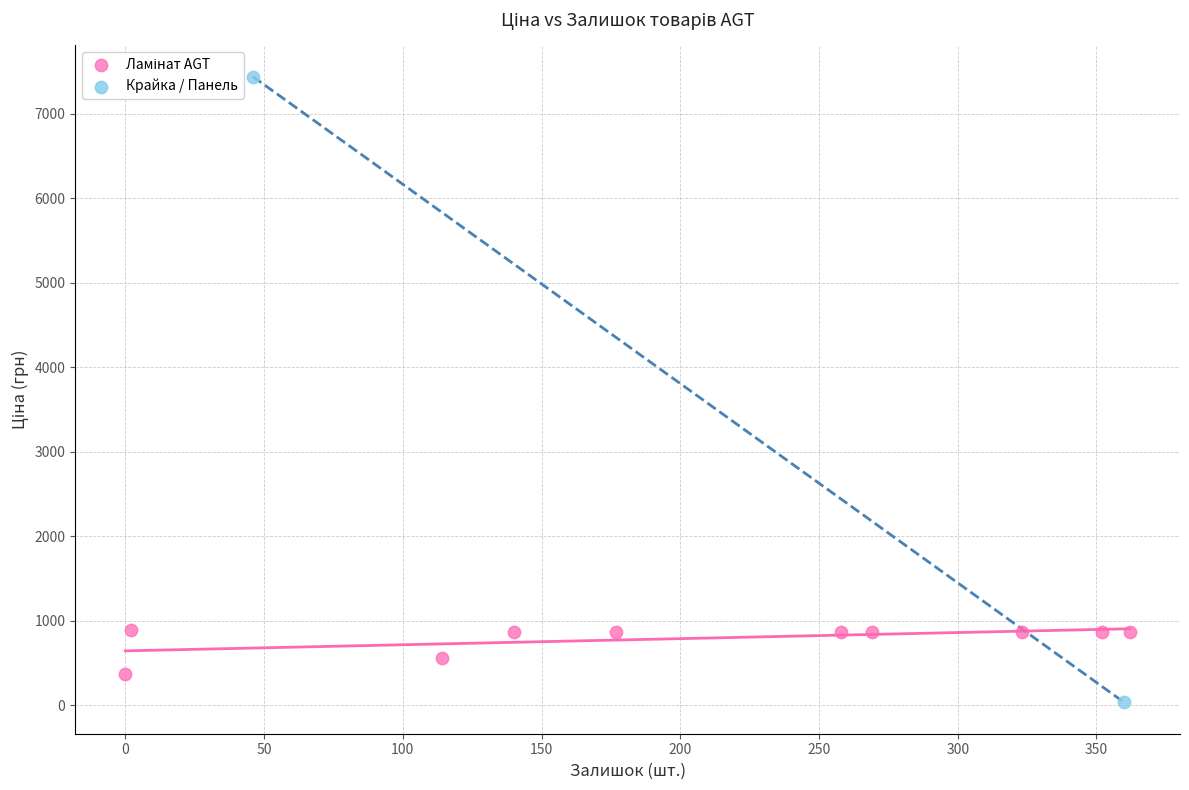

Which series contains the highest Y value?

Крайка / Панель